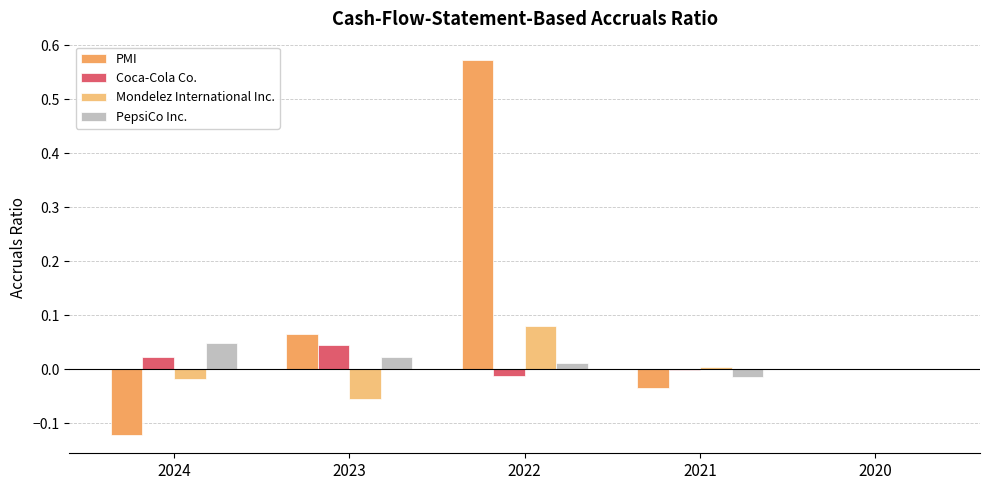

Are the bars grouped side by side (vs. stacked)?

Yes